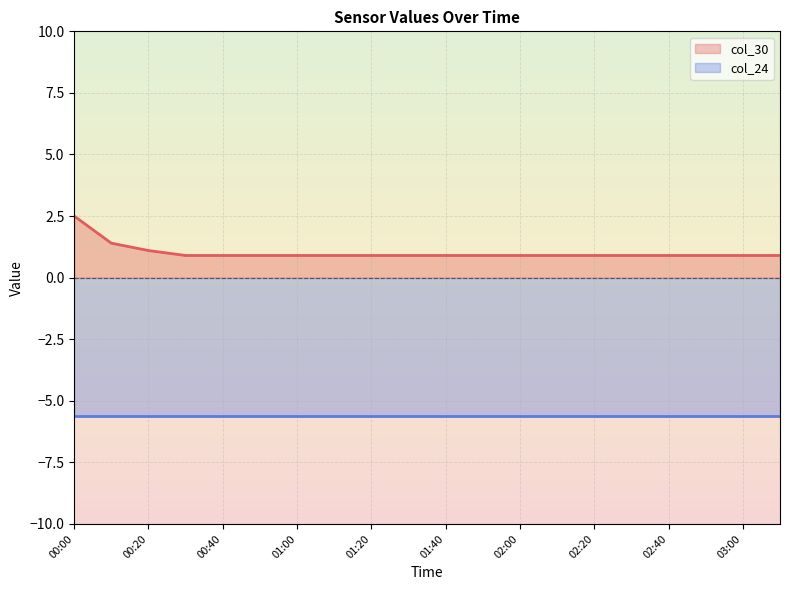

True or false: col_24 (line) and col_30 (line) cross at least once.

False